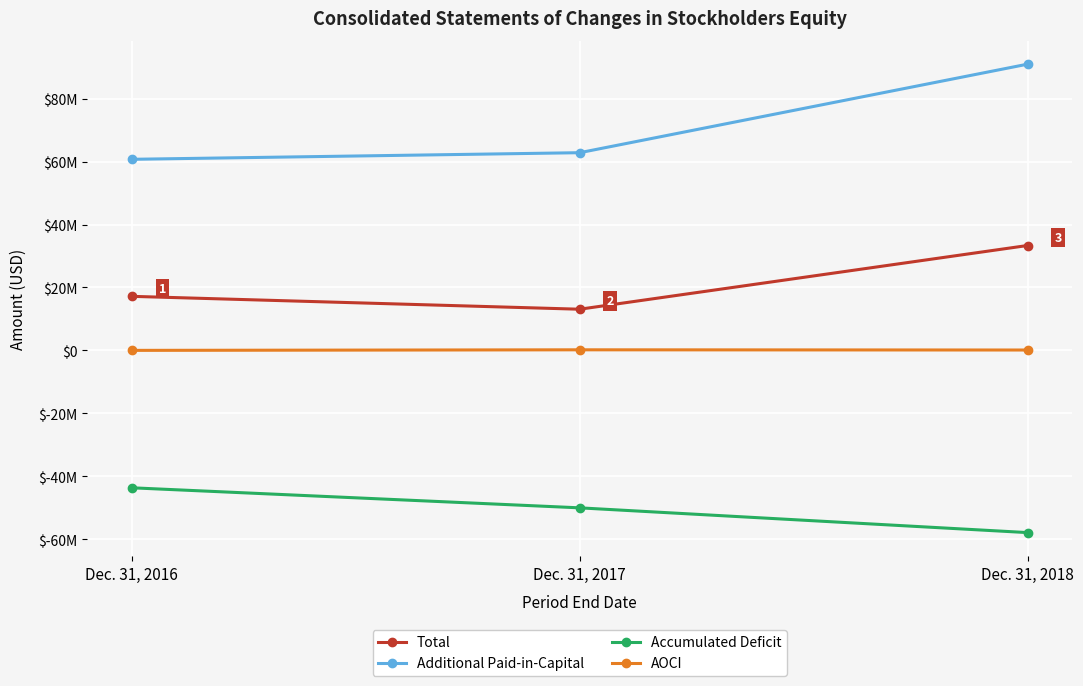

What is the sum of all AOCI values?

291144